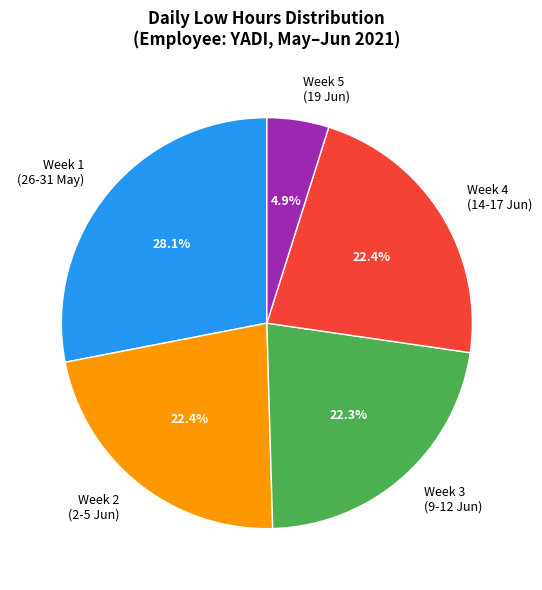

Is there any slice that represents more than half of the pie?

No